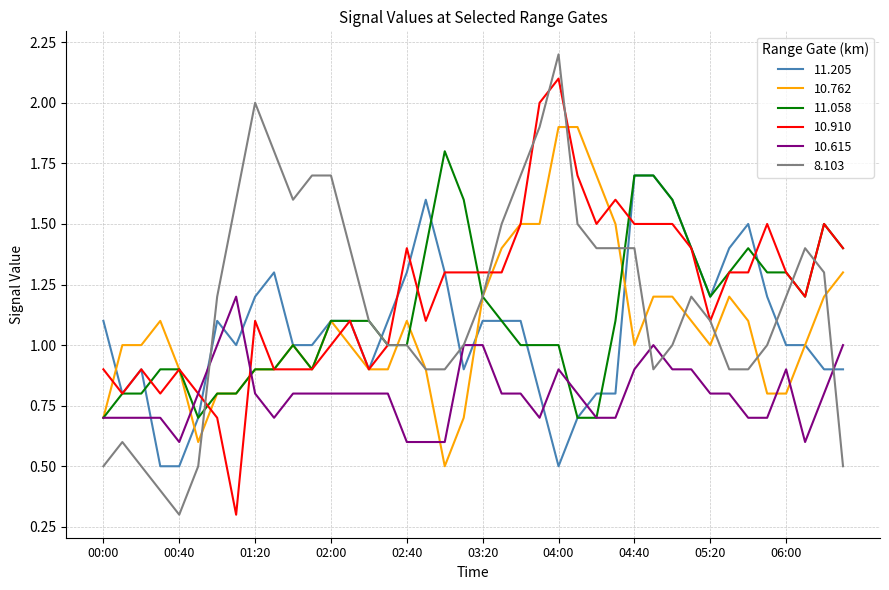

What is the greatest value displayed?

2.2